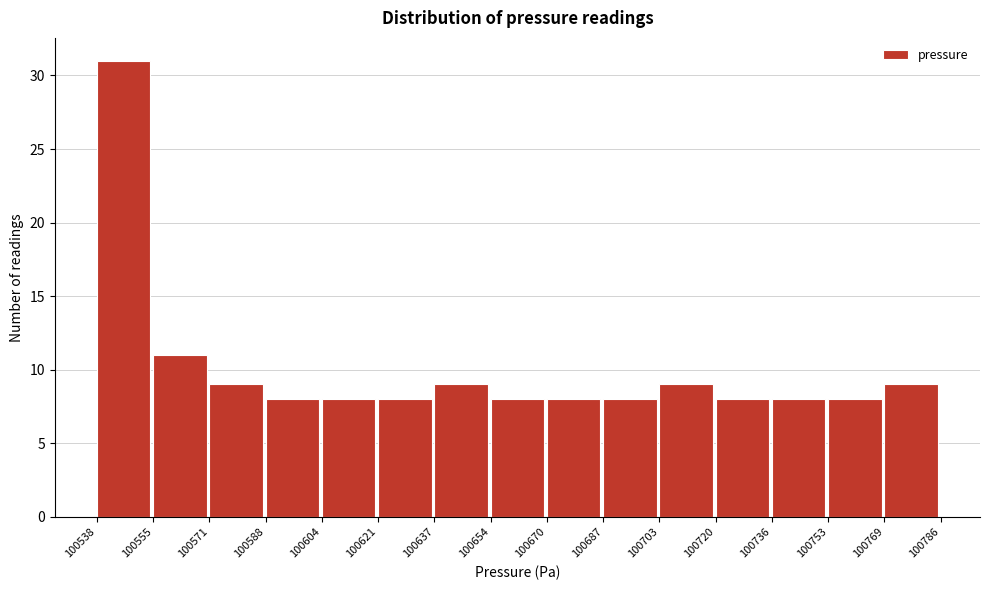

Which range on the x-axis has the tallest bar?

100538 to 100555